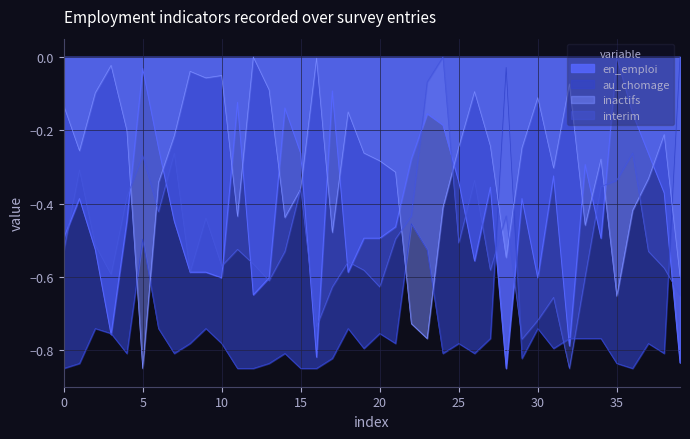

Rank the series by their average value, from highest to lowest.

inactifs, en_emploi, interim, au_chomage